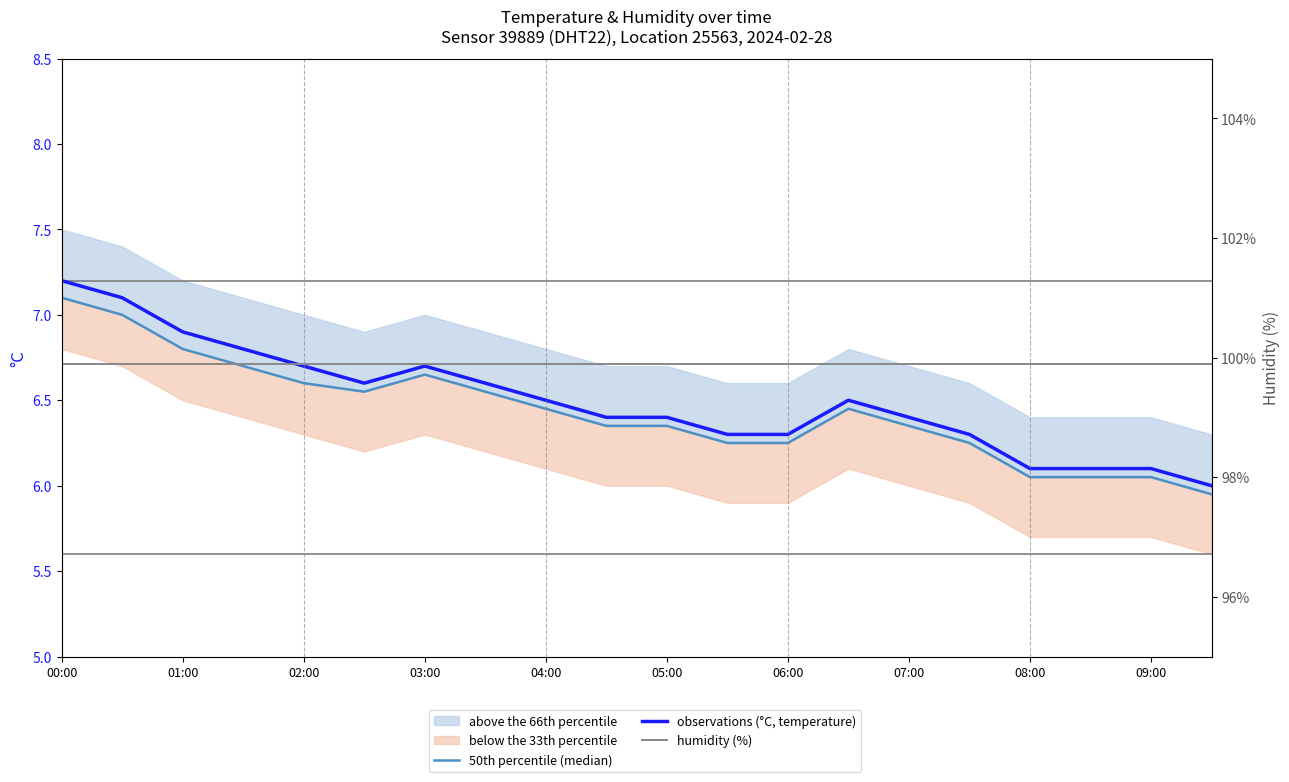

The humidity (%) series shows 99.9 at 03:00. True or false?

True